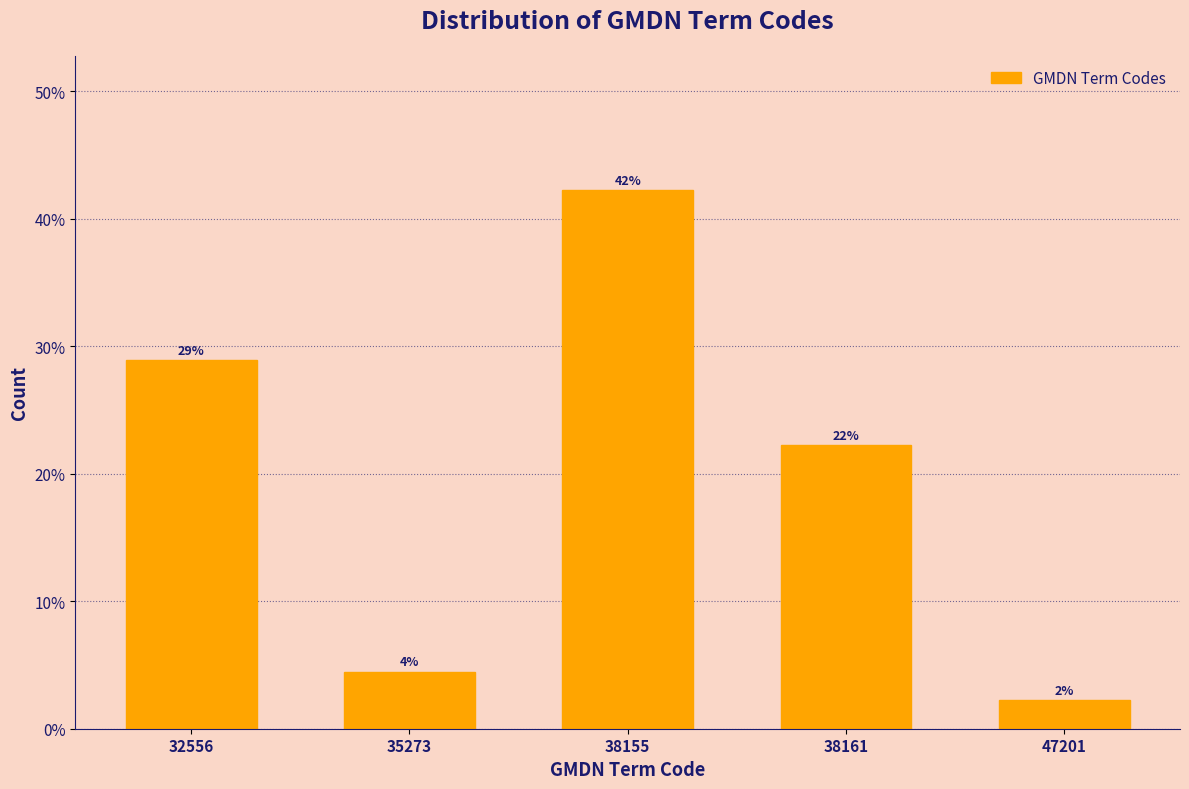

How many bars are there in total?

5